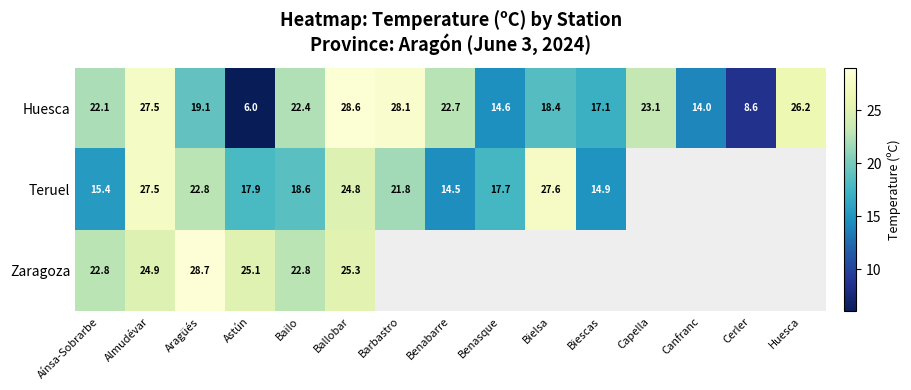

The Teruel series shows 11.0 at Benasque. True or false?

False